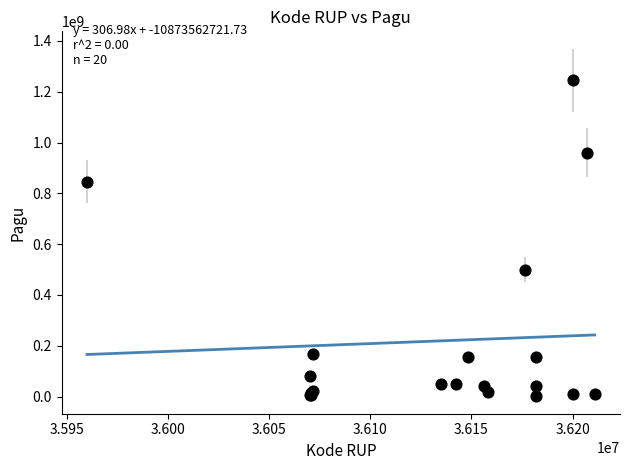

What Y value in the scatter plot is closest to 622840000?

499932000